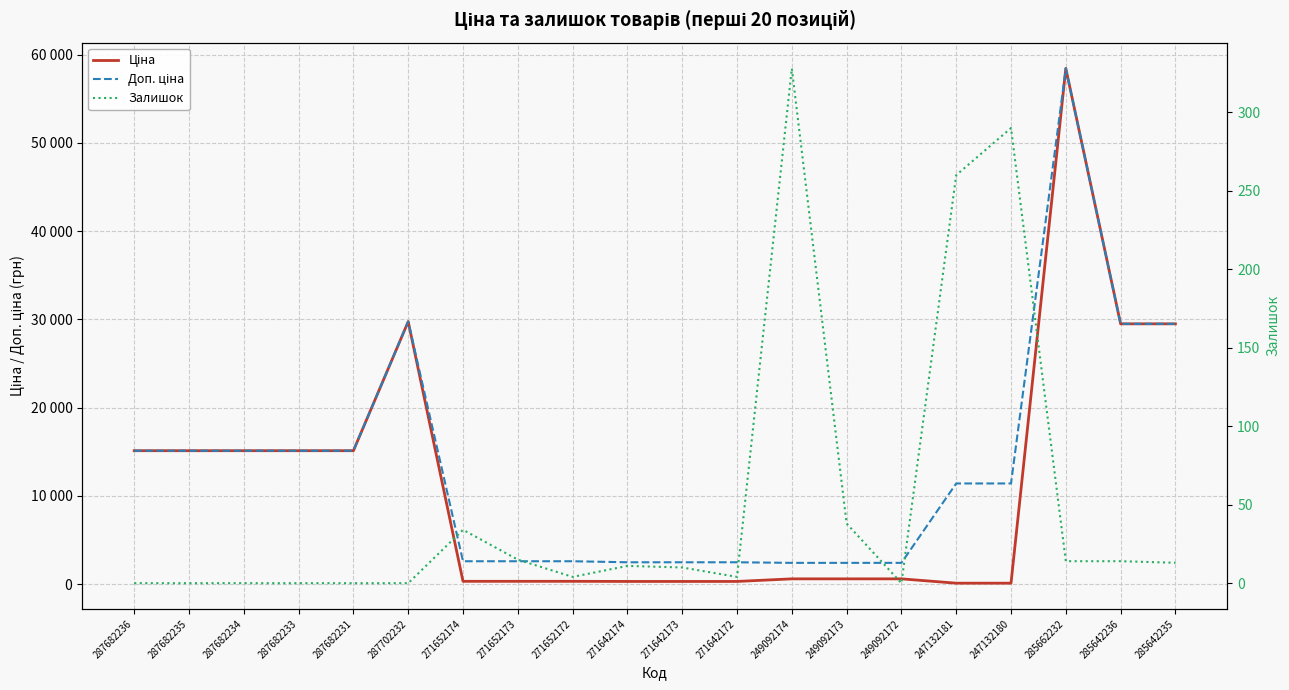

Does the chart display data point markers on the line(s)?

No